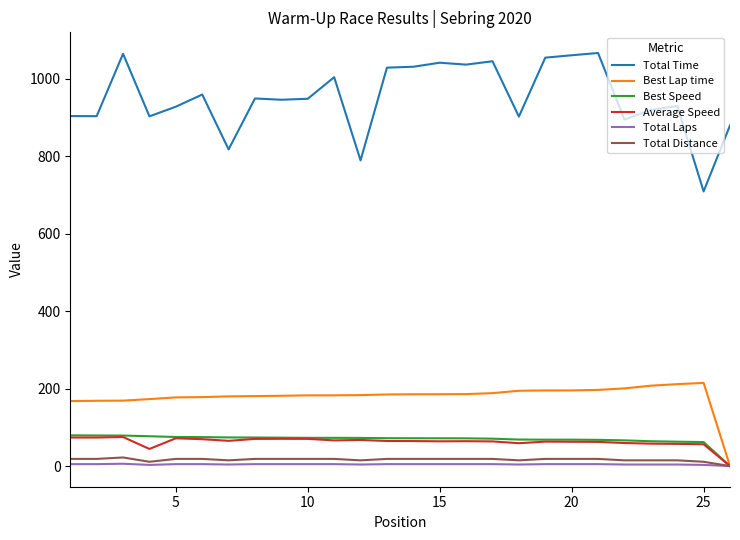

True or false: Average Speed and Total Time cross at least once.

False